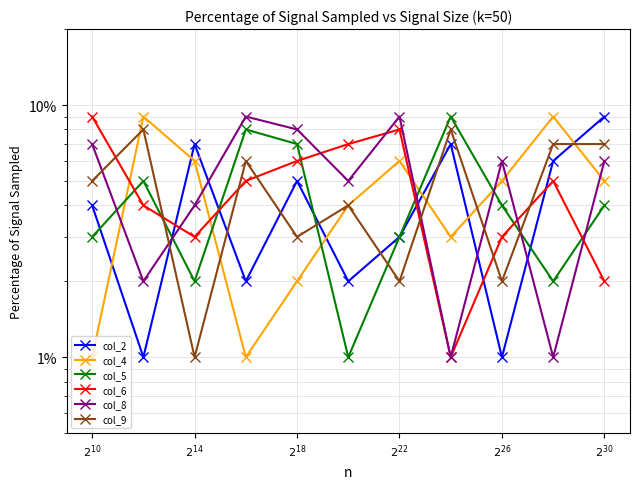

What is the smallest value displayed?

1